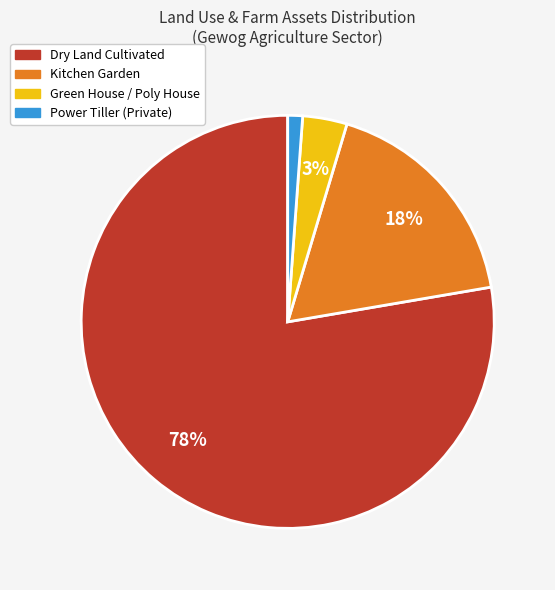

Combined, do Dry Land Cultivated and Green House / Poly House account for over 50%?

Yes